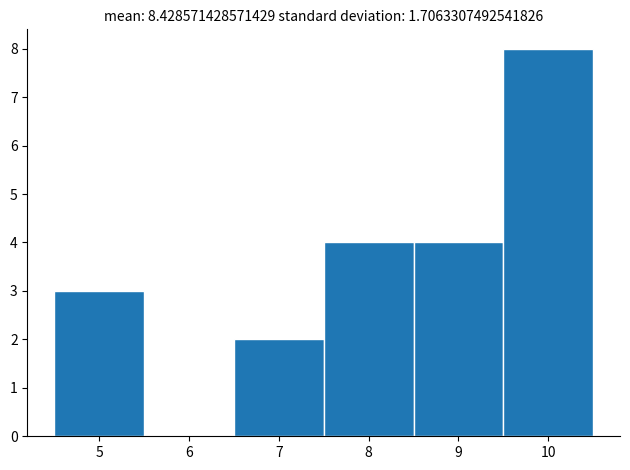

What is the height of the bar covering 6.5 to 7.5 on the x-axis? The values are not printed on the chart, so give them approximately, as read against the axis.

2